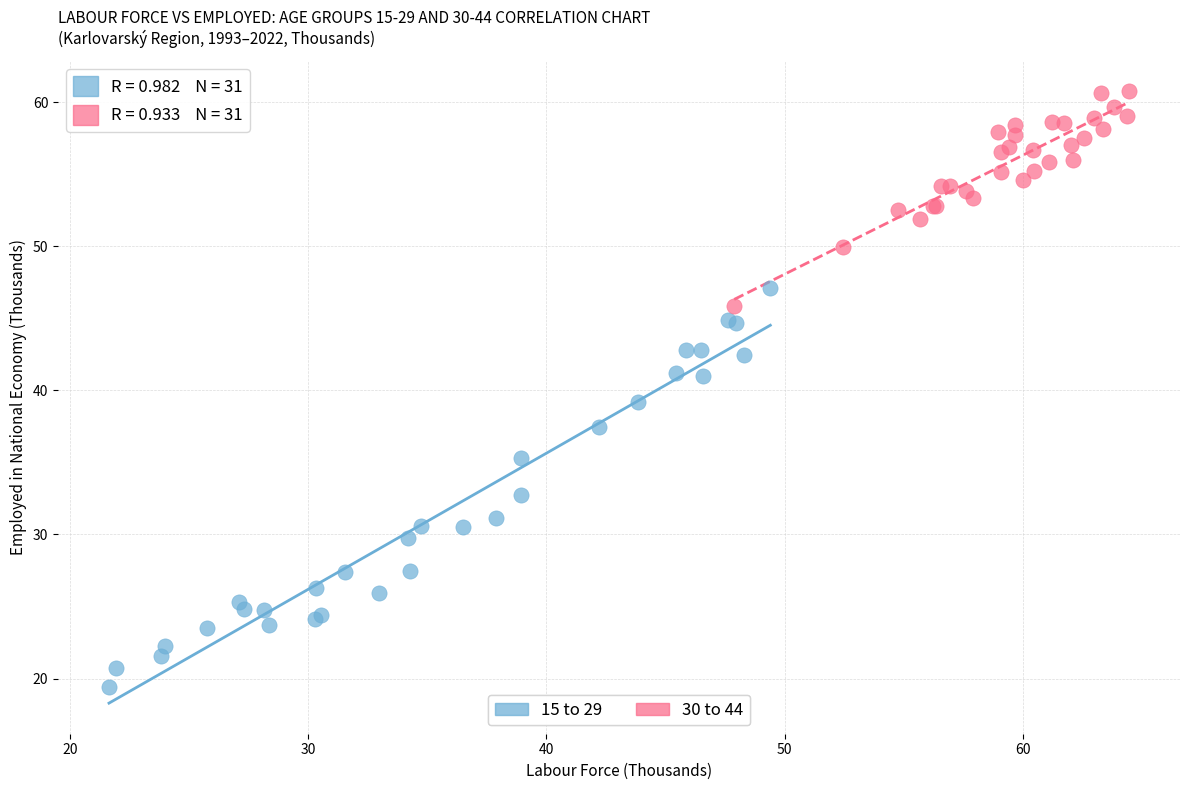

Which series reaches the minimum Y coordinate?

15 to 29